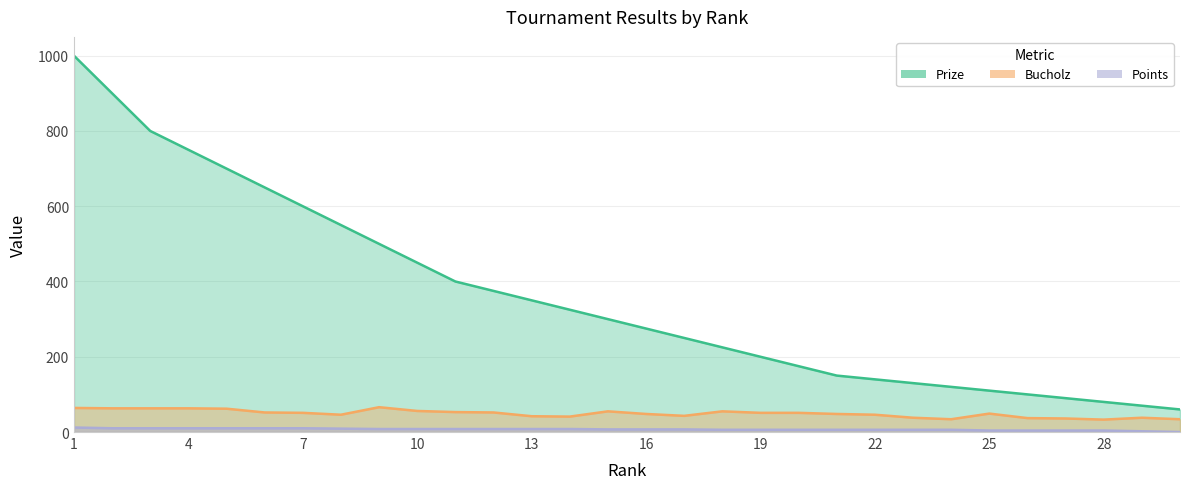

What is the minimum value for Prize?

60